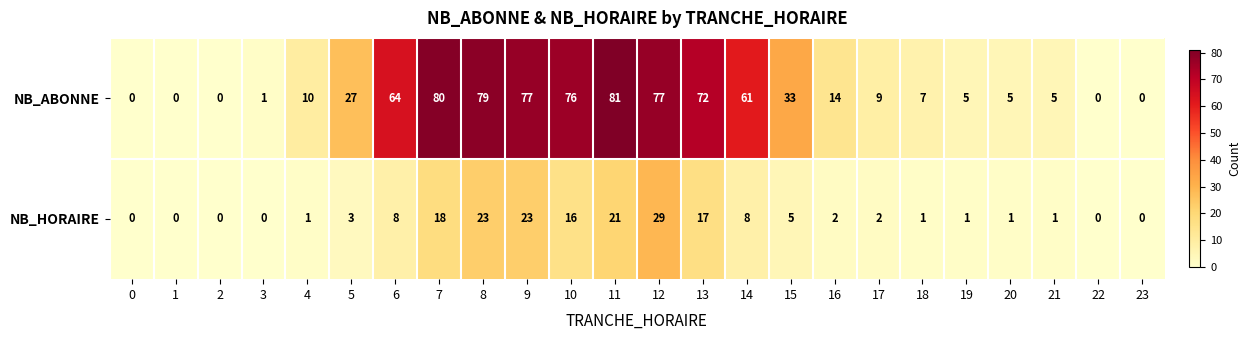

Count the number of data series in this chart.

2